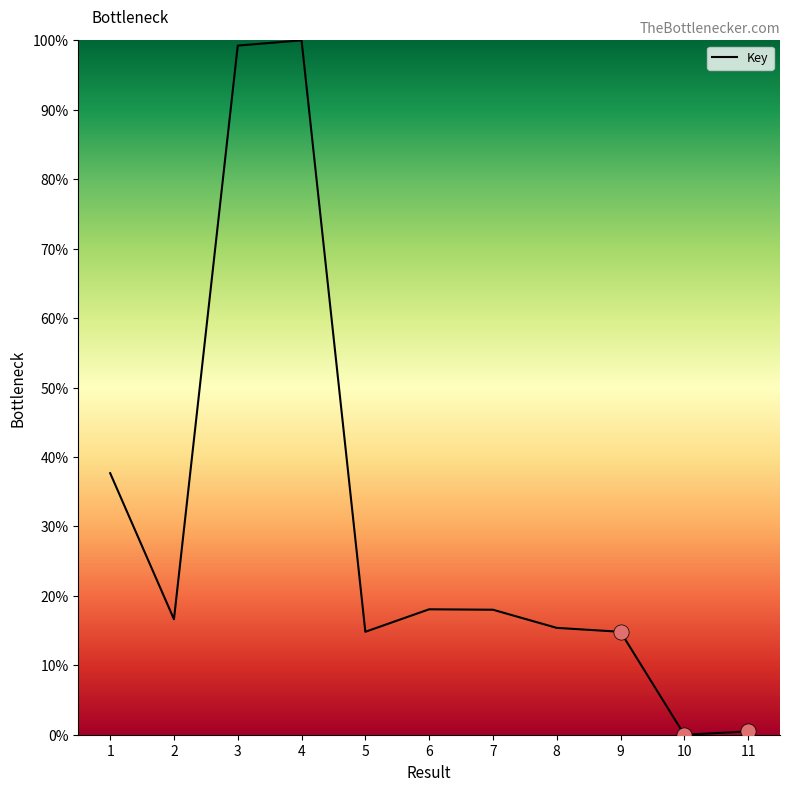

What is the change in value from 2 to 6?

+1.4